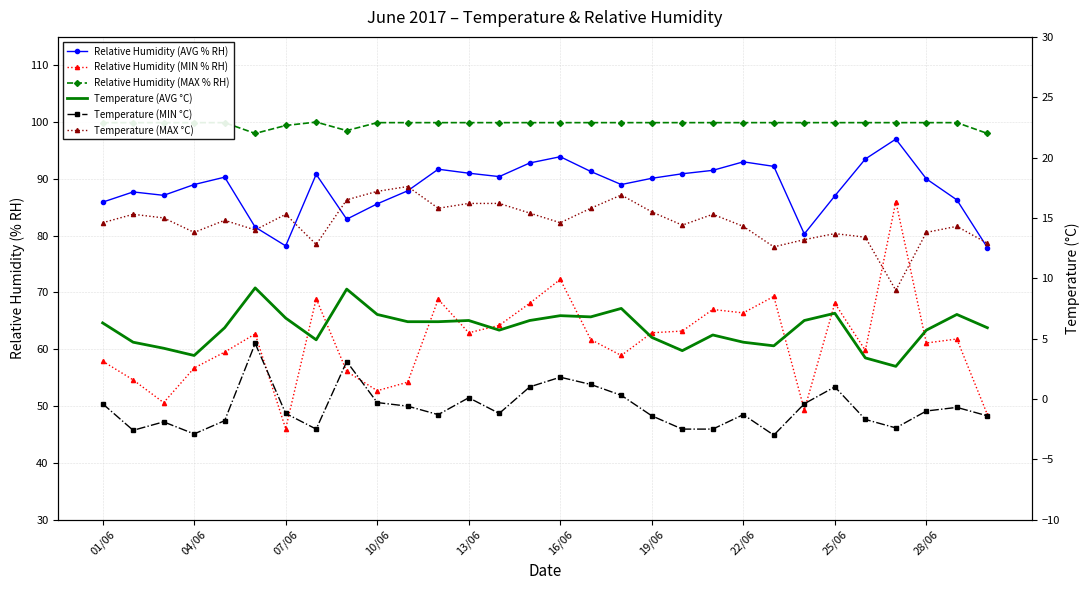

At which category is the sum across all series the highest?

26